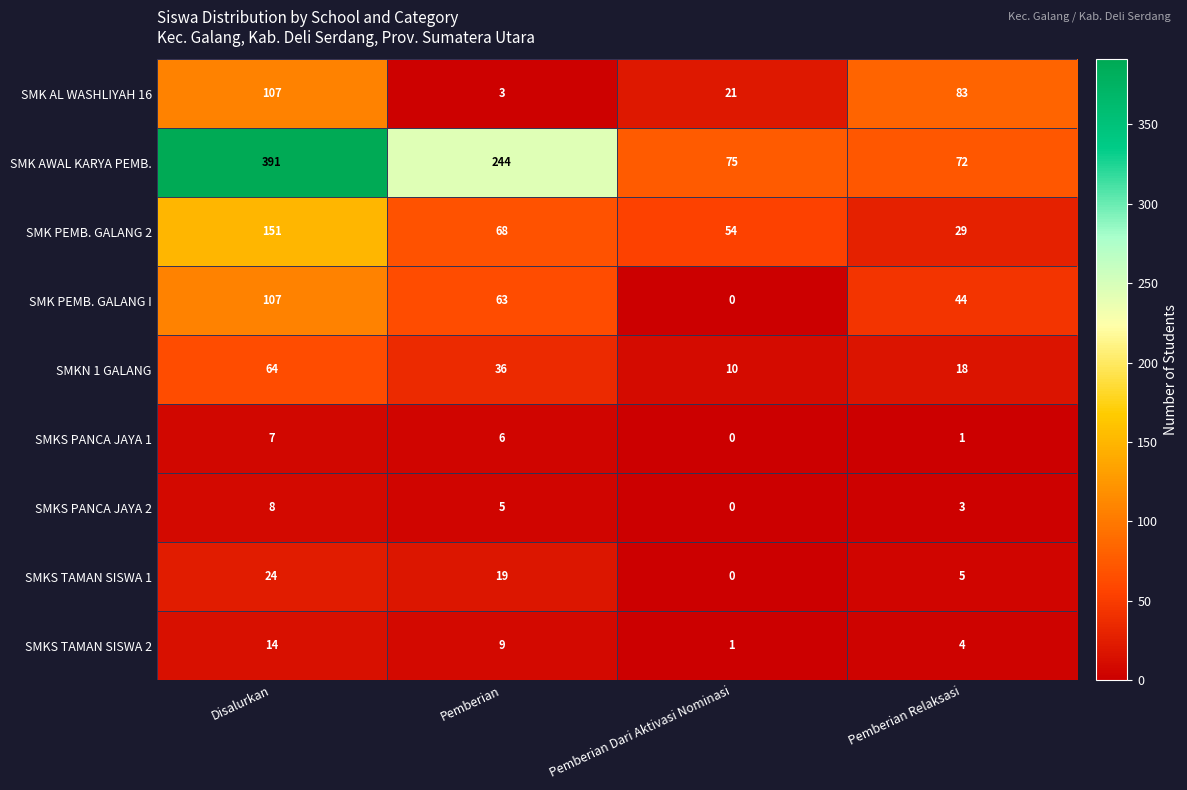

Which series has the largest range (max minus min)?

SMK AWAL KARYA PEMB.